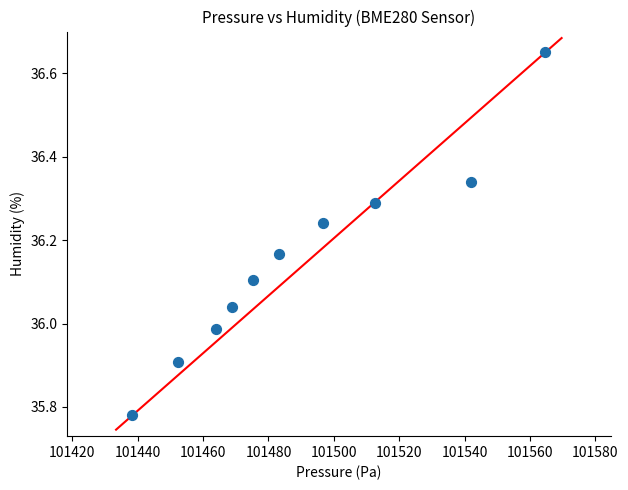

What is the average X value?

101489.8